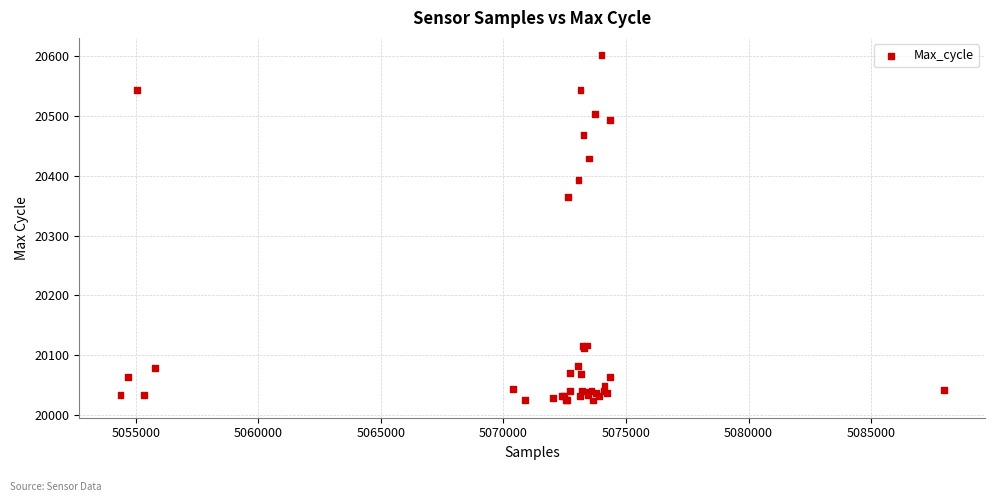

What Y value in the scatter plot is closest to 20313?

20365